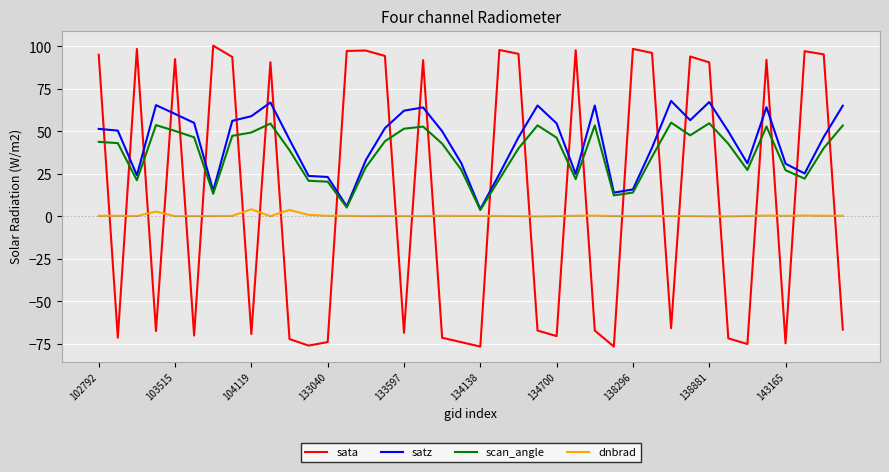

Which series has the largest range (max minus min)?

sata